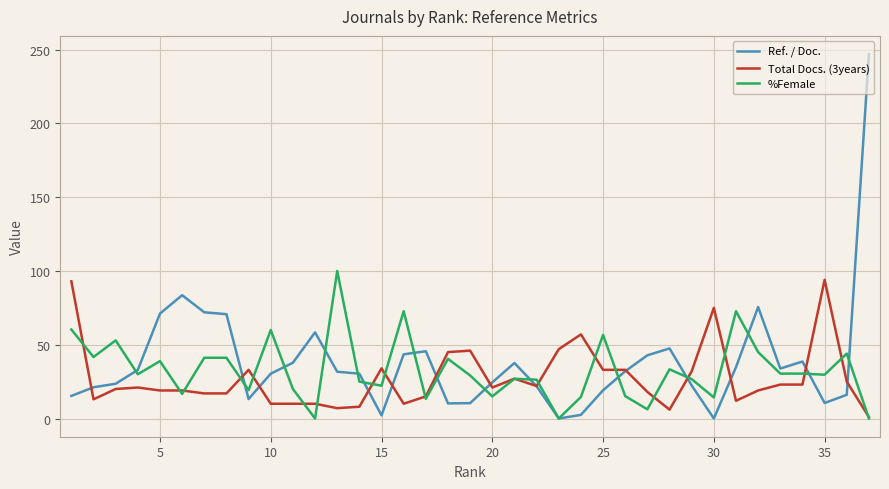

Which series has the largest range (max minus min)?

Ref. / Doc.